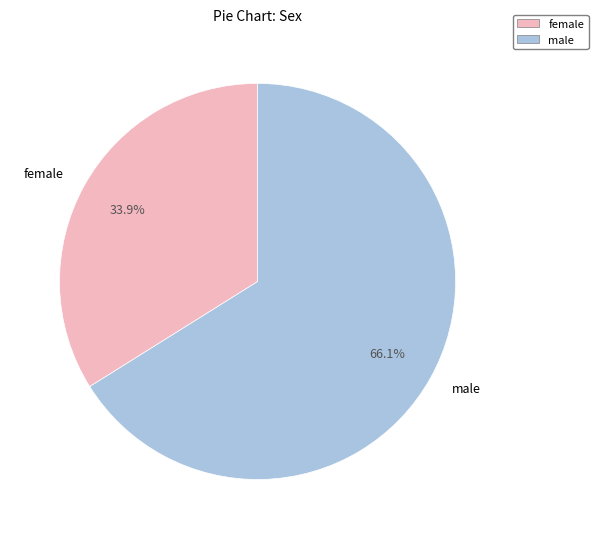

Which slice represents more than half of the pie?

male